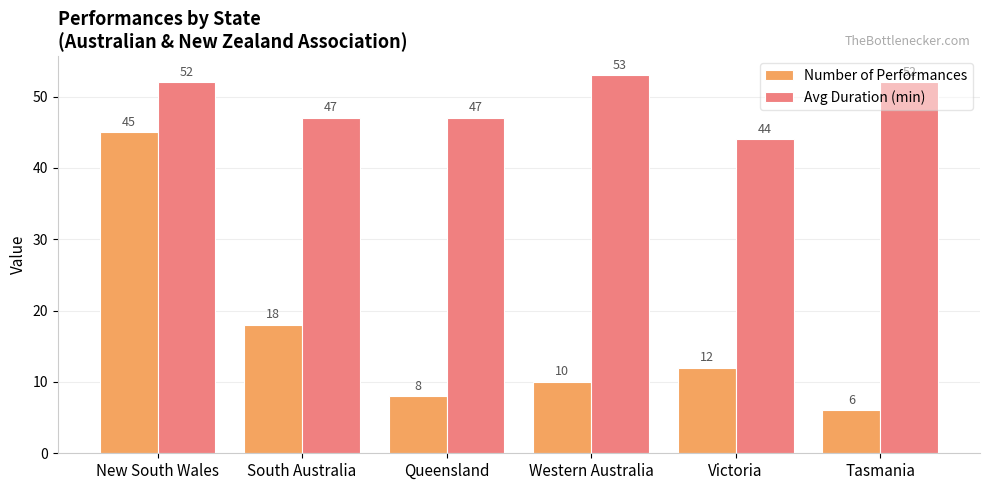

At how many categories does at least one series exceed 45?

5